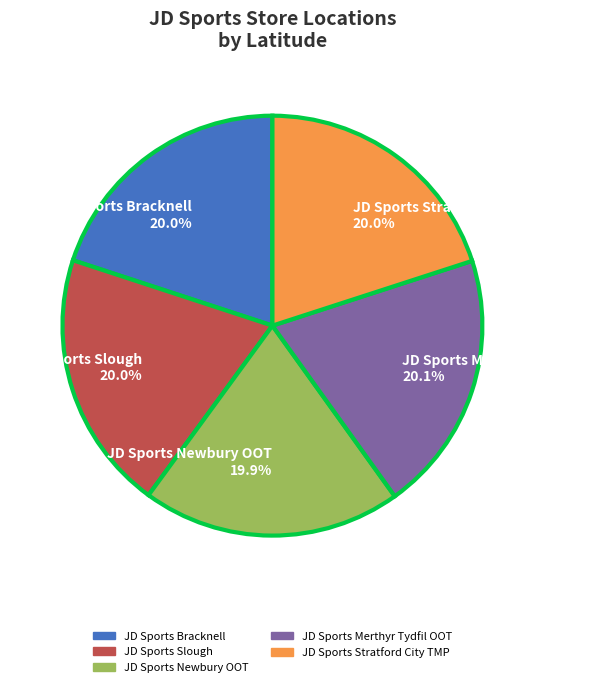

How many segments does this pie chart have?

5